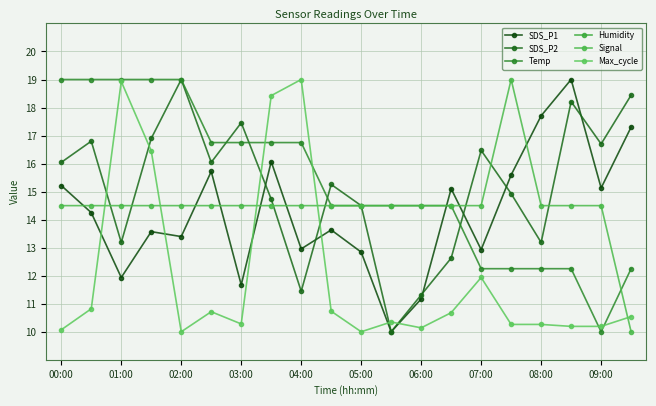

How many interior local valleys does the Temp series have?

1